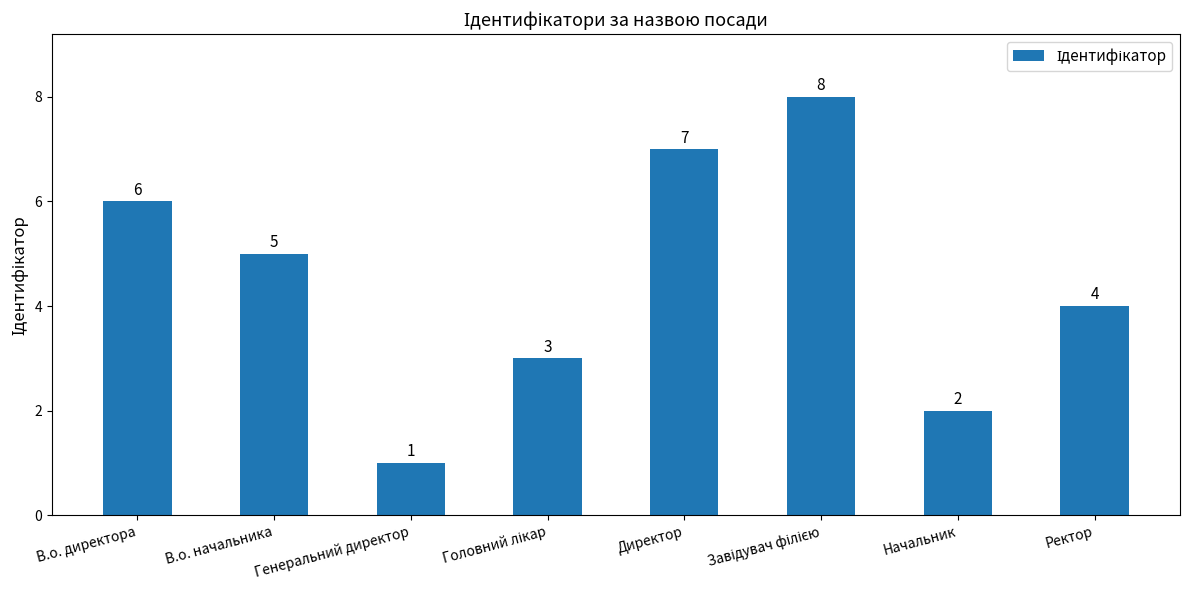

Is it true that the value at В.о. начальника is 8?

False